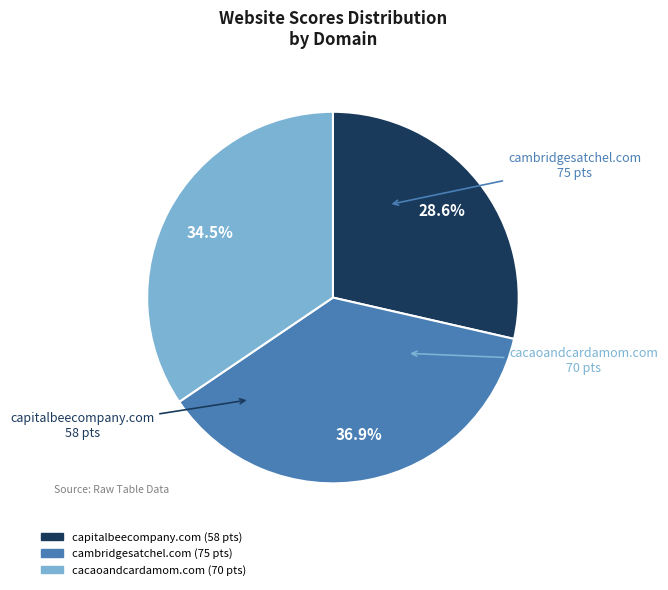

Rank the categories by value from lowest to highest.

capitalbeecompany.com, cacaoandcardamom.com, cambridgesatchel.com